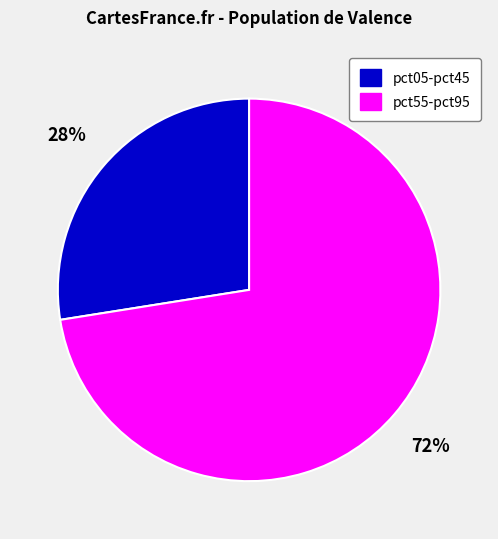

Does any single category account for the majority?

Yes